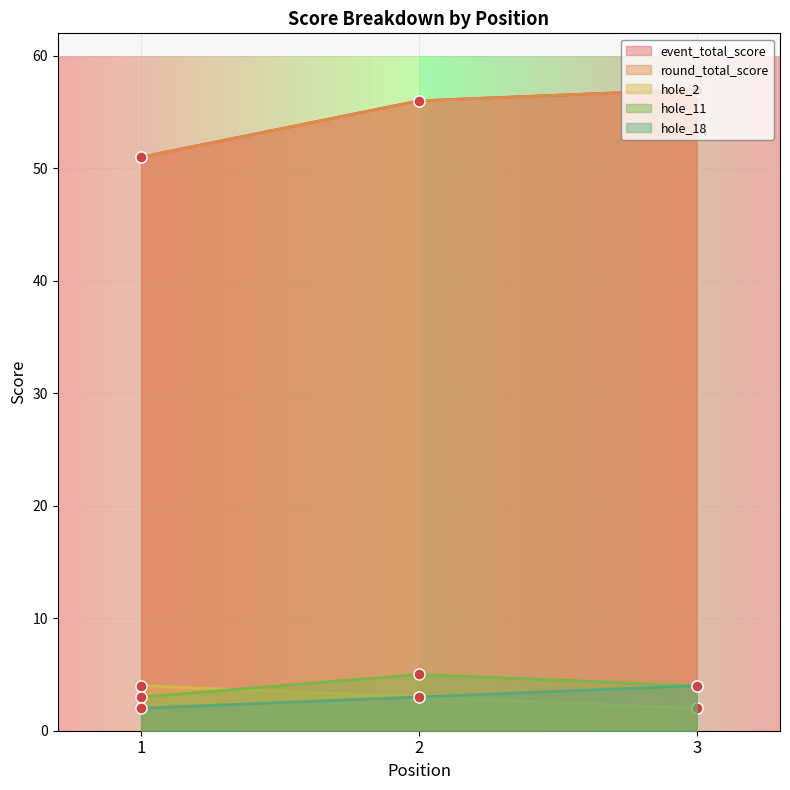

How many values in the hole_18 series are below 3?

1